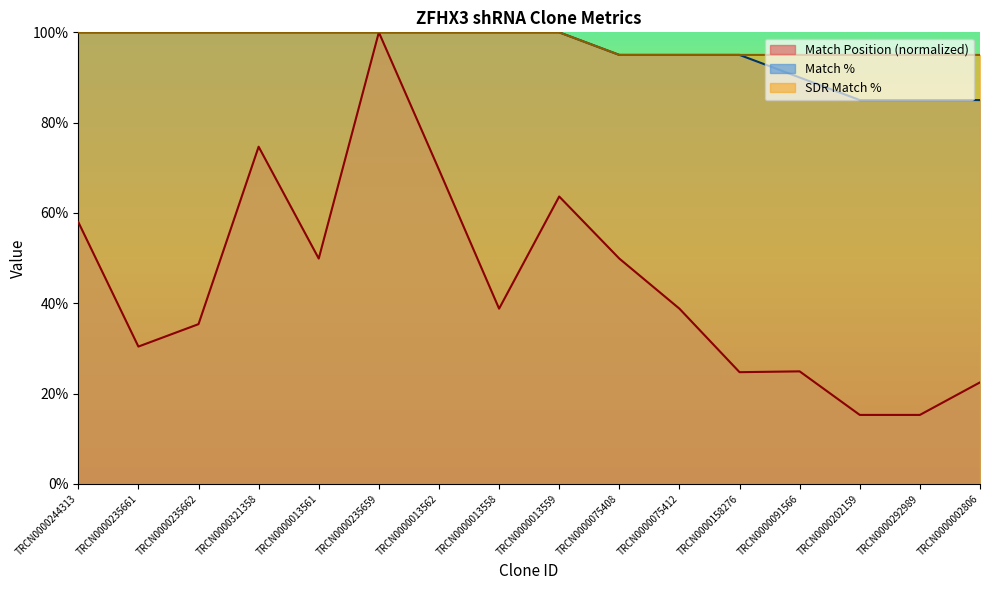

What position from the right is TRCN0000235662?

14